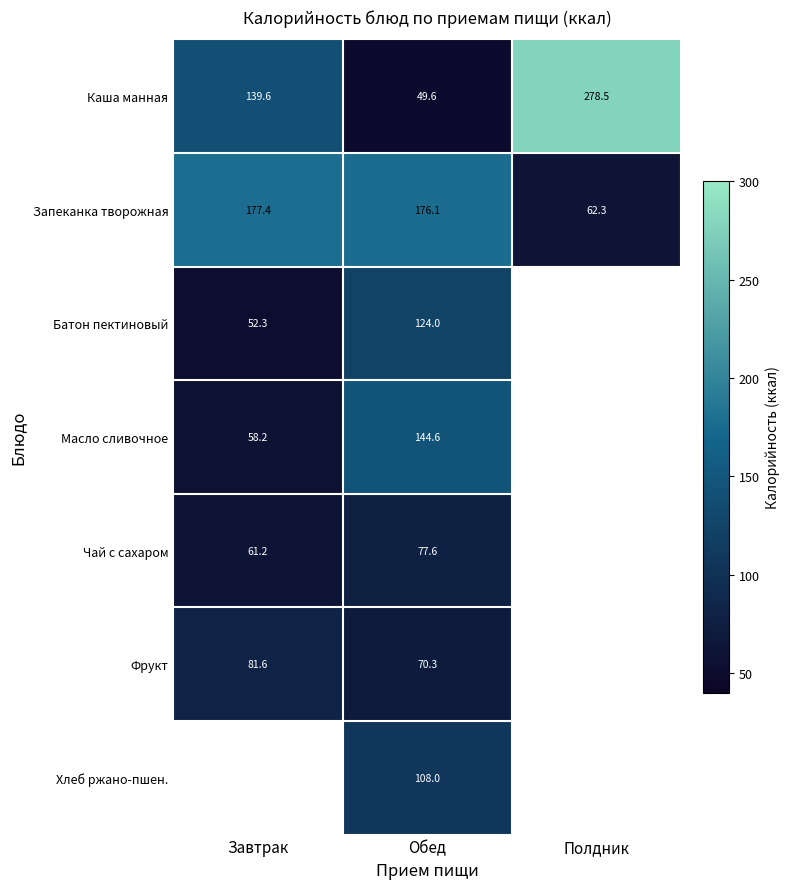

At which label does Запеканка творожная reach its peak?

Завтрак